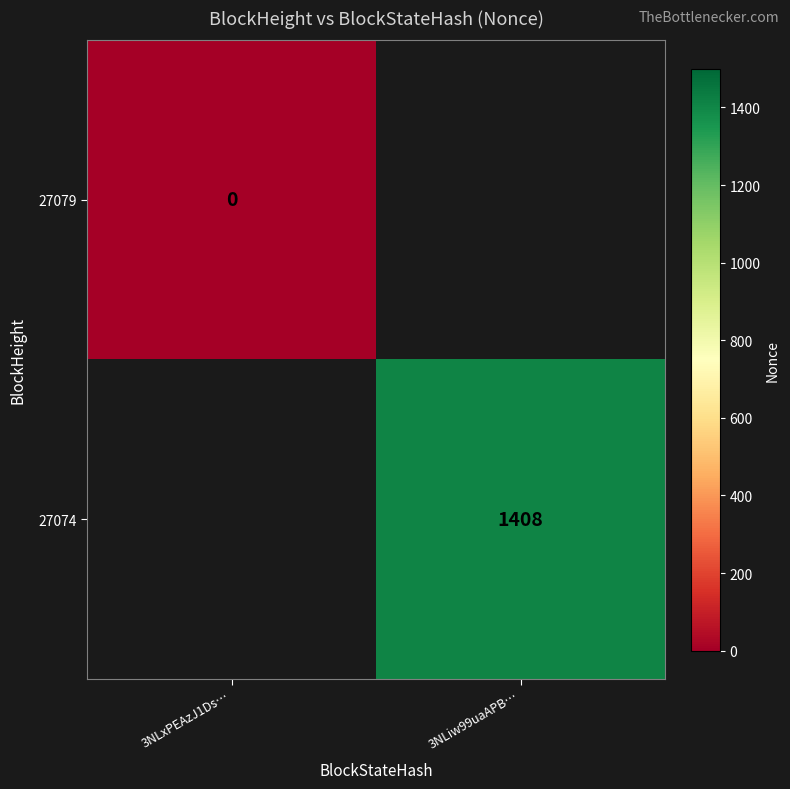

At how many categories does at least one series exceed 534?

1